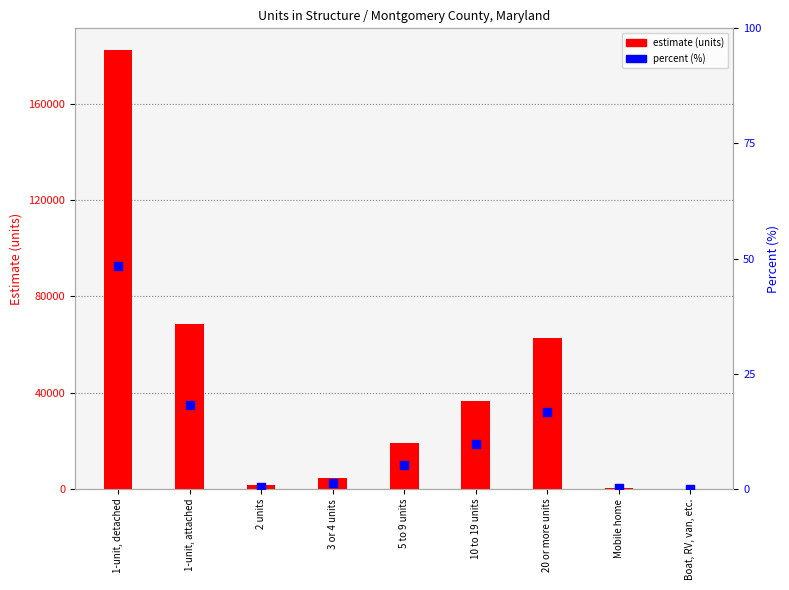

What are all the series names shown in the legend?

estimate (units), percent (%)